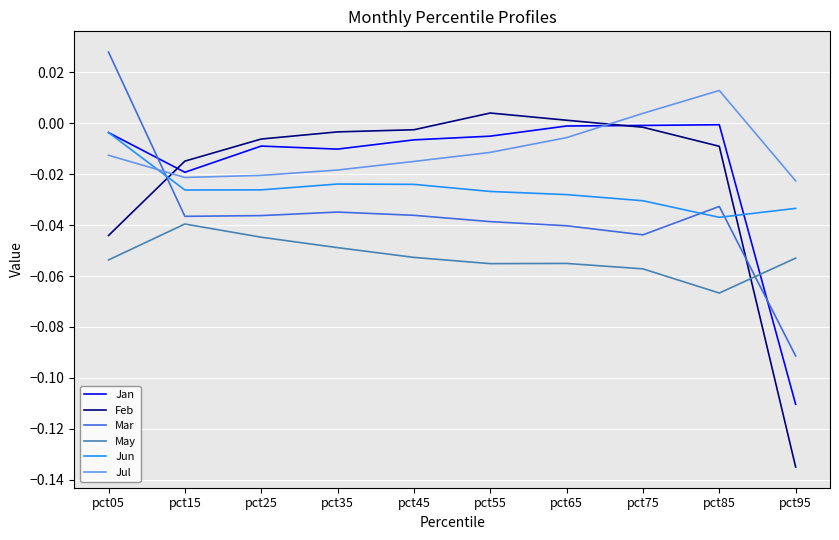

At pct95, list the series in order from largest to smallest.

Jul, Jun, May, Mar, Jan, Feb